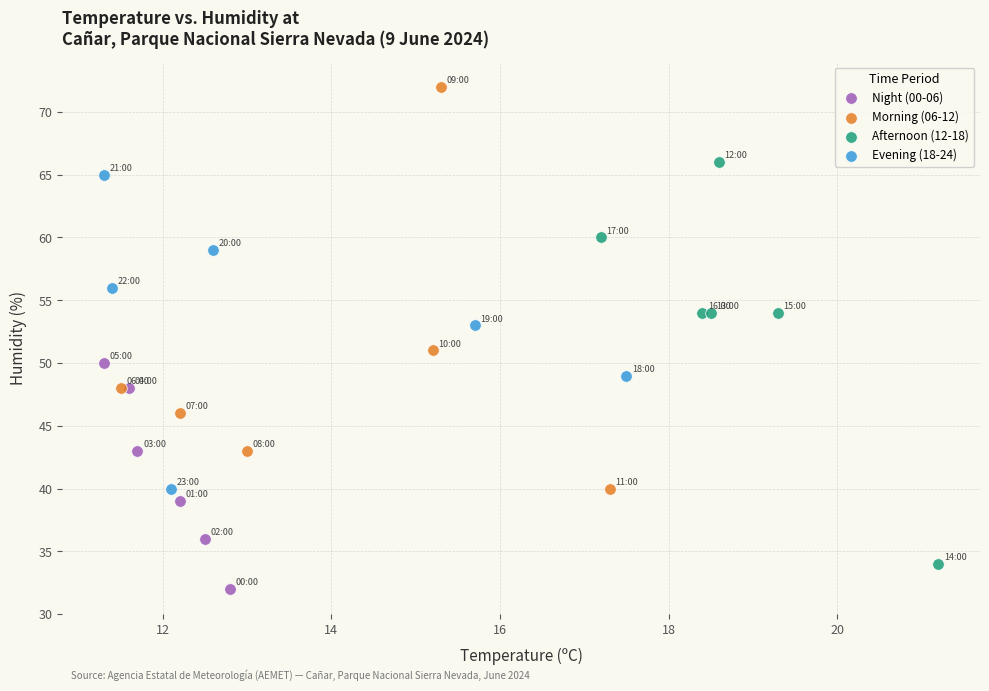

Which series reaches the minimum Y coordinate?

Night (00-06)